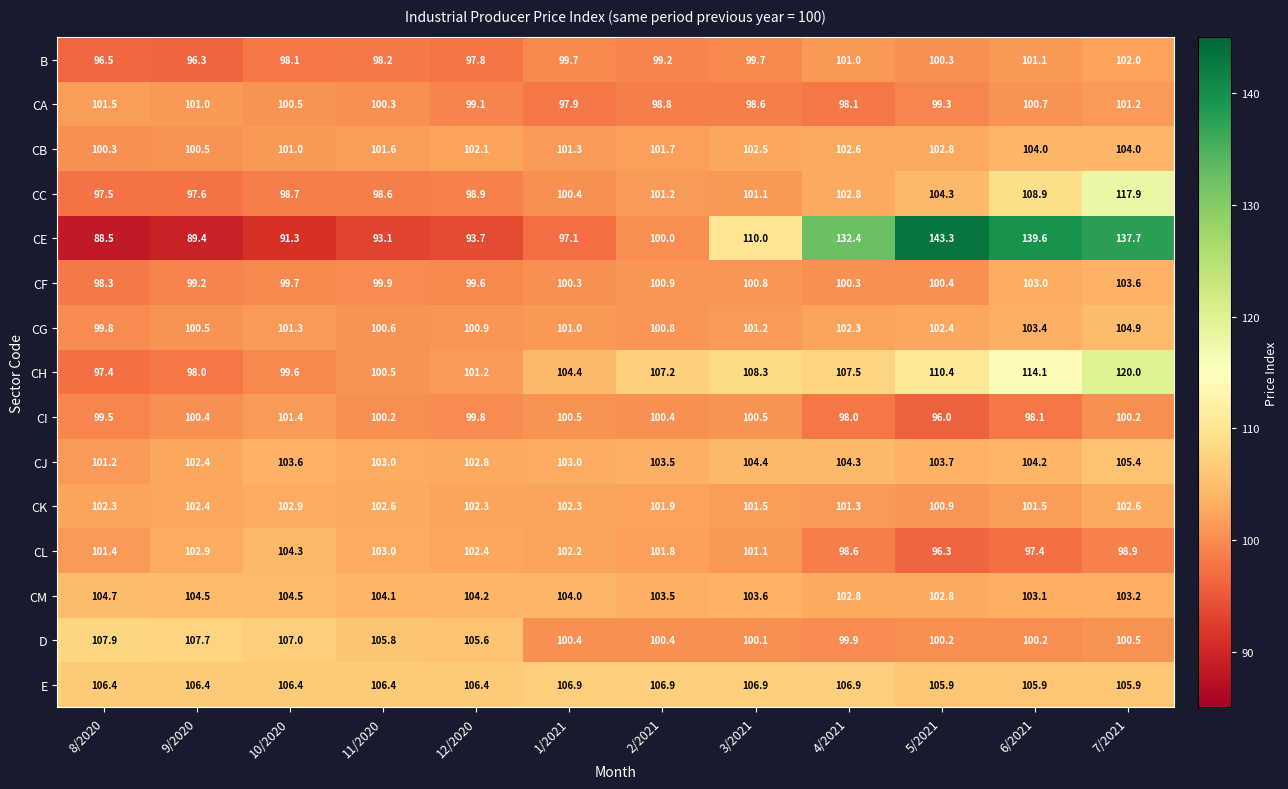

At which label does CK first exceed 102?

8/2020